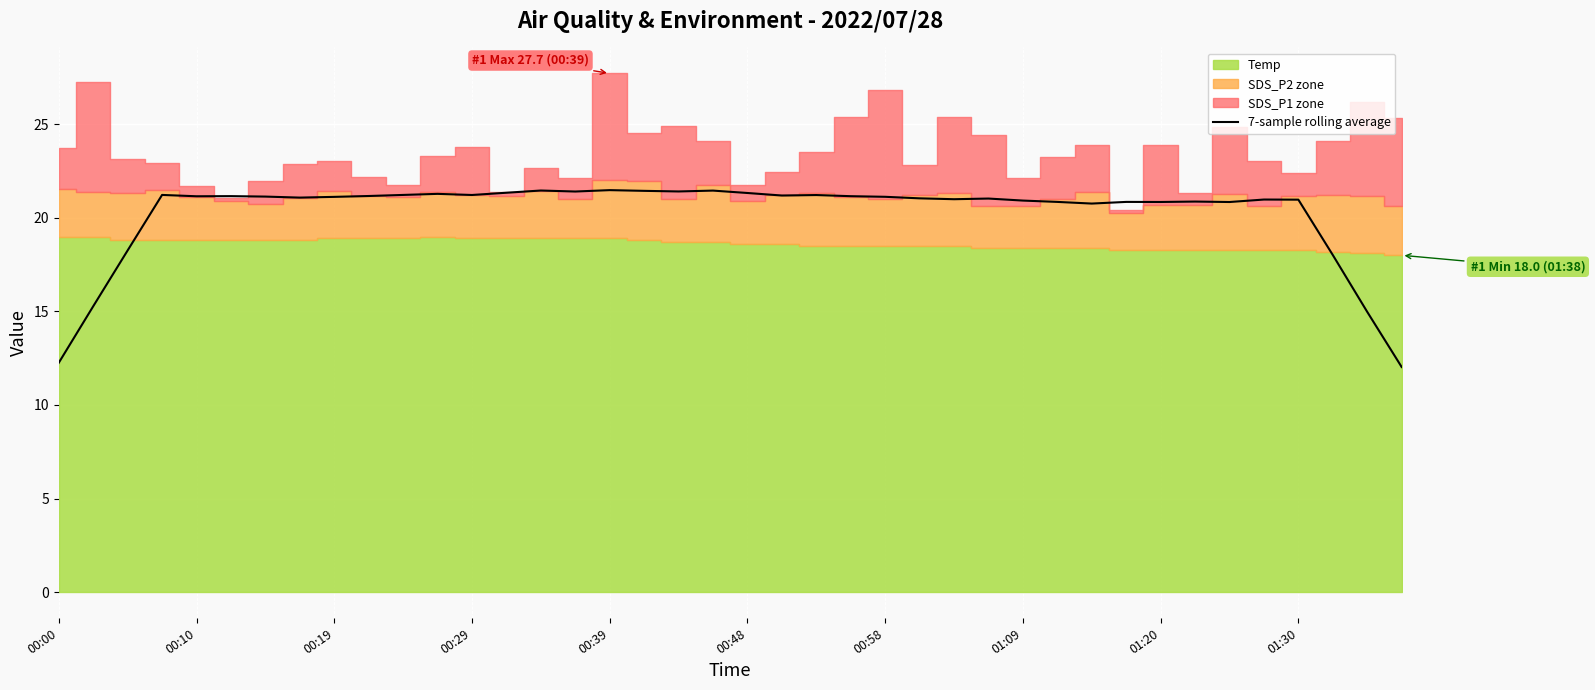

What is the minimum value for 7-sample rolling average?

12.0